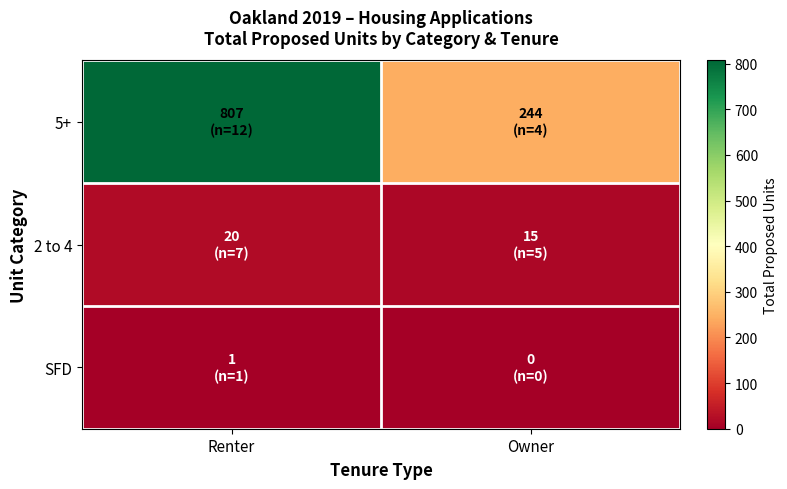

Reading left to right, extract all data points from this chart.

5+: Renter=807	Owner=244
2 to 4: Renter=20	Owner=15
SFD: Renter=1	Owner=0